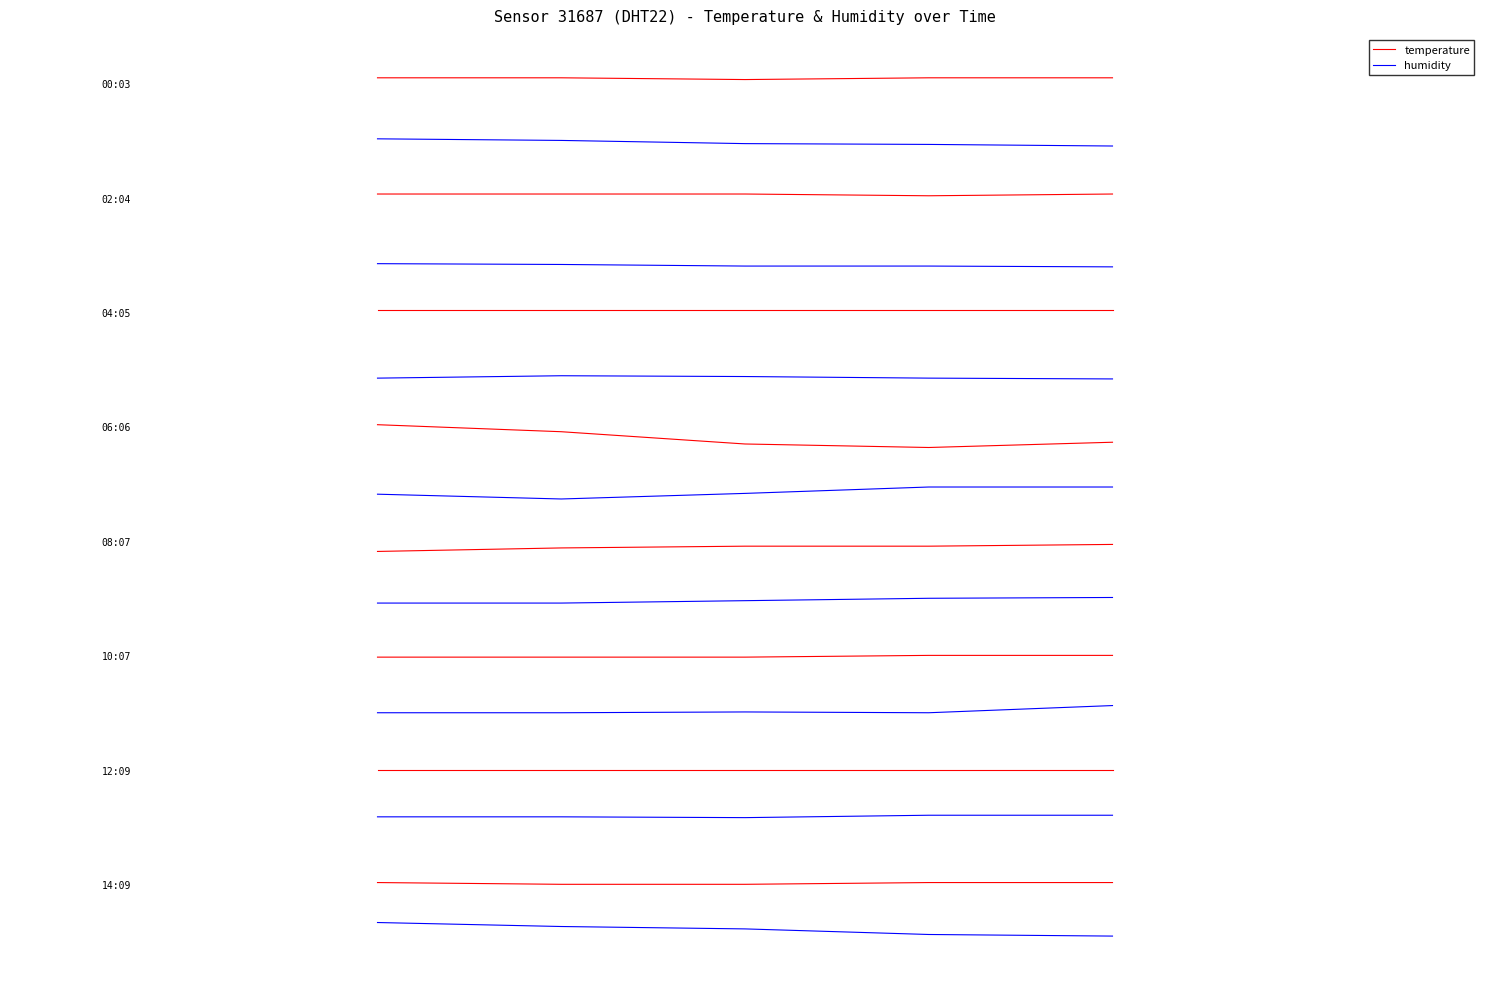

What is the smallest value displayed?

-1.1